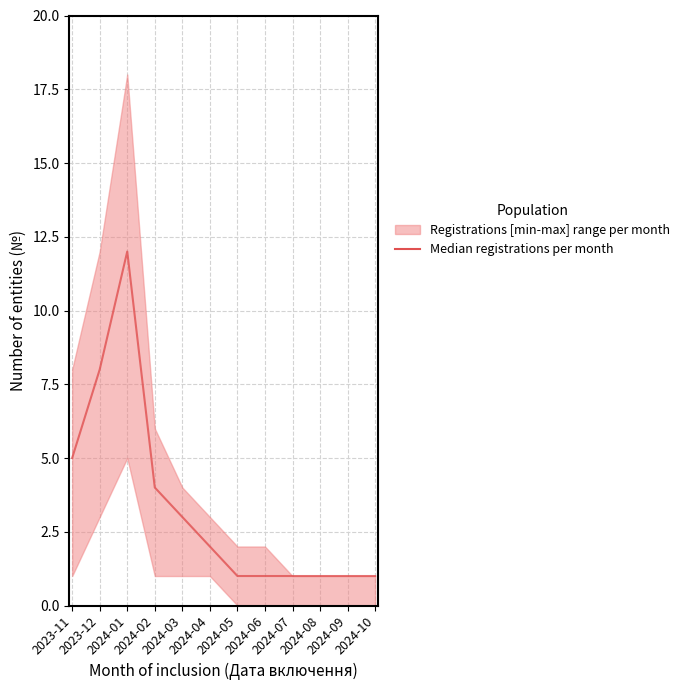

What is the minimum value shown in the chart?

1